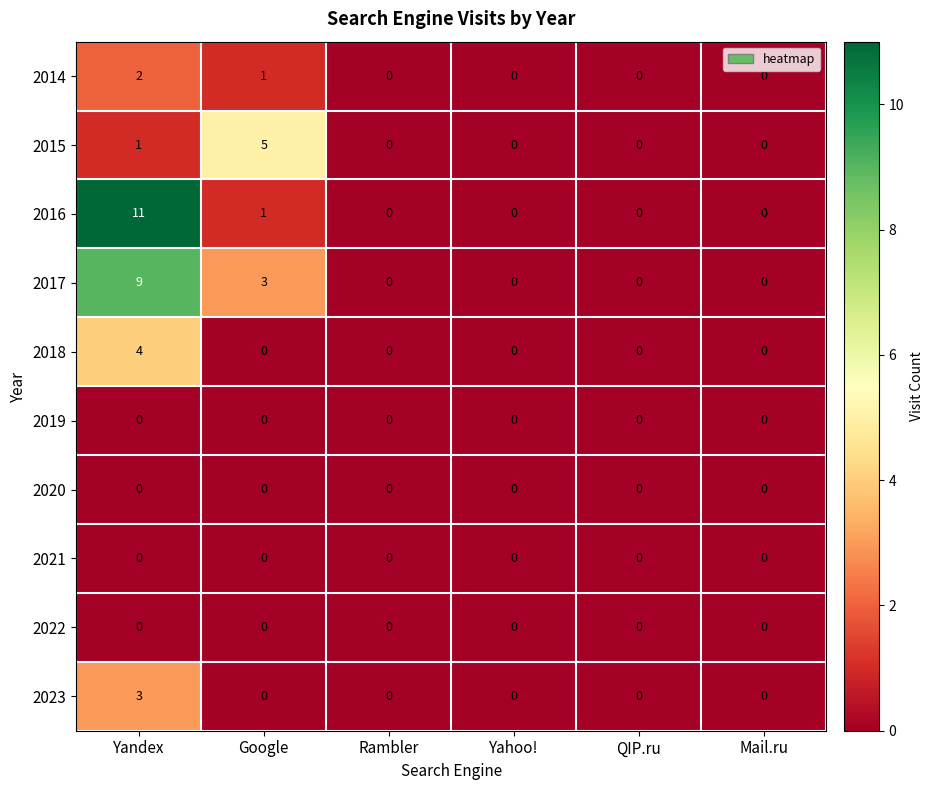

What is the difference between the maximum and second lowest values in the 2023 series?

3